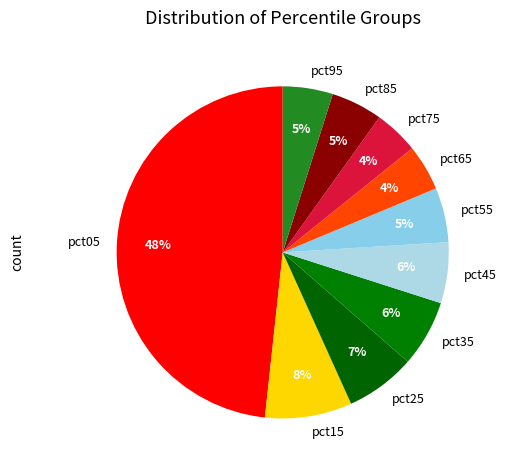

Which slice is the largest?

pct05